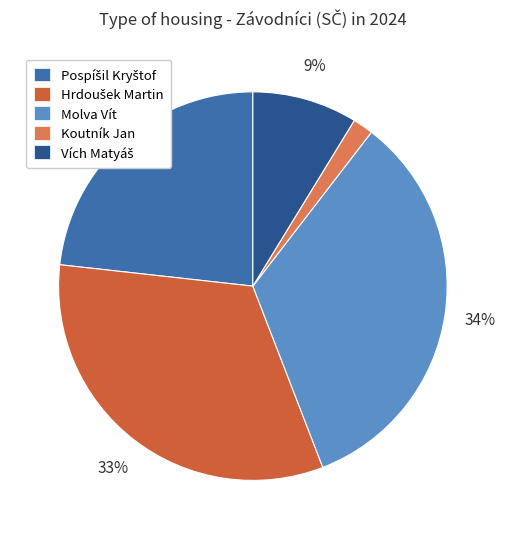

Which category has the smallest portion of the pie?

Koutník Jan